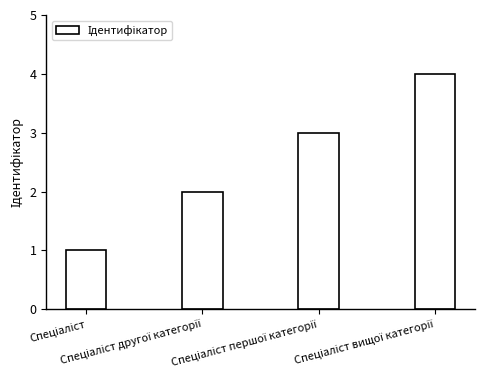

What is the difference between the maximum and minimum values?

3